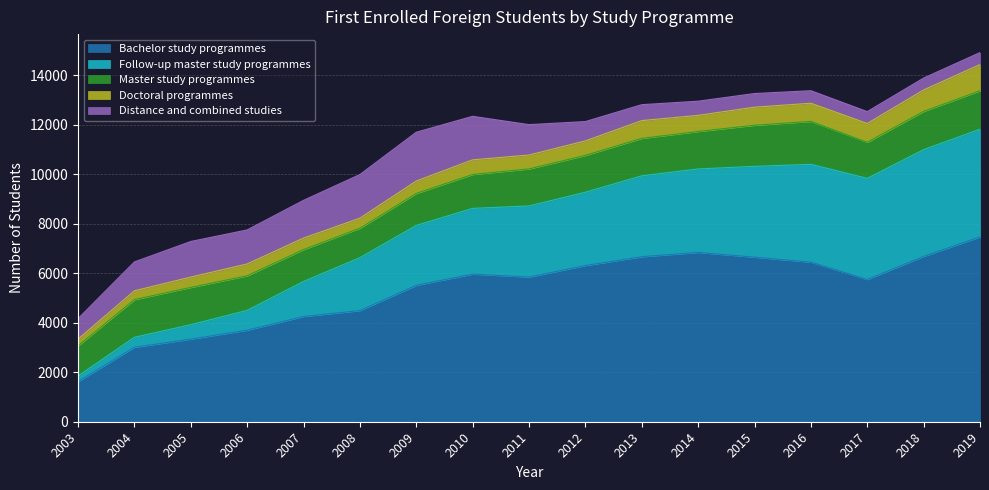

What is the value of the Bachelor study programmes point at the 10th from the left?

6311